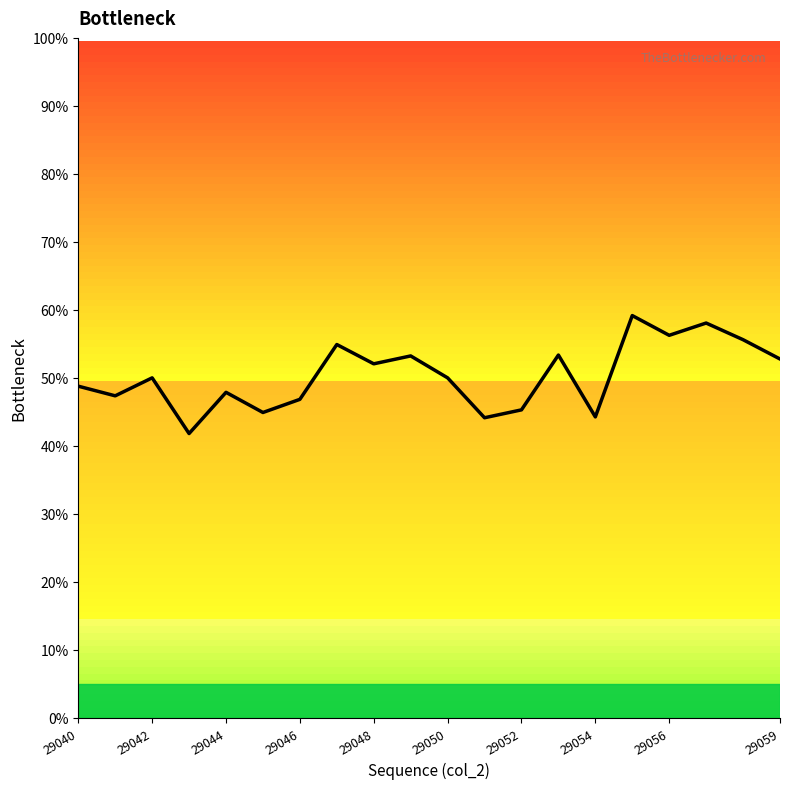

What is the change in value from 29040 to 29052?

-3.5